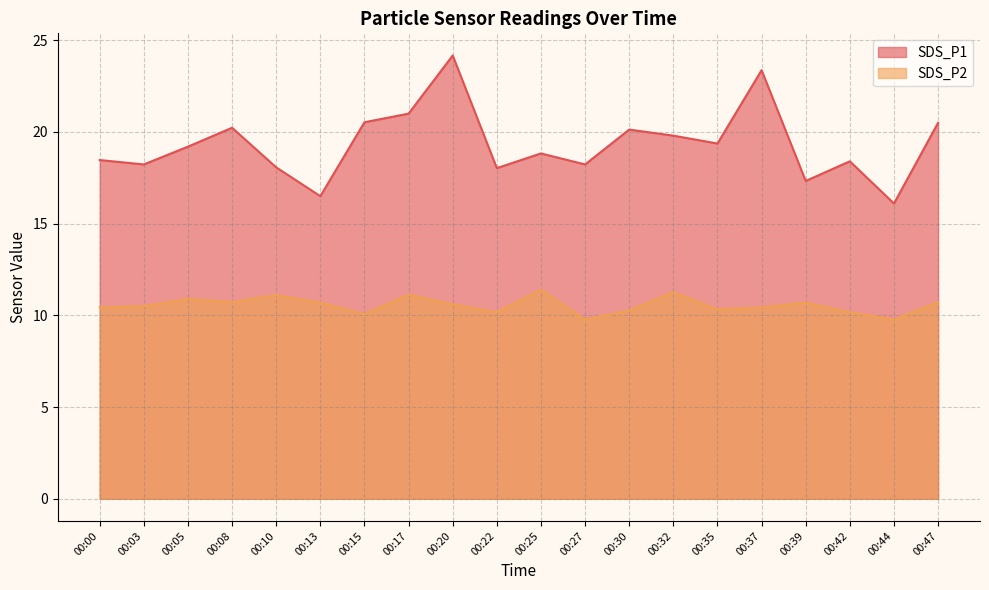

Rank the series at 00:00 from highest to lowest value.

SDS_P1, SDS_P2